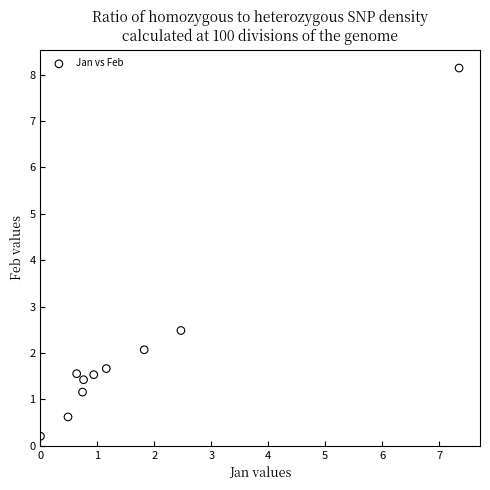

What Y value in the scatter plot is closest to 4?

2.5